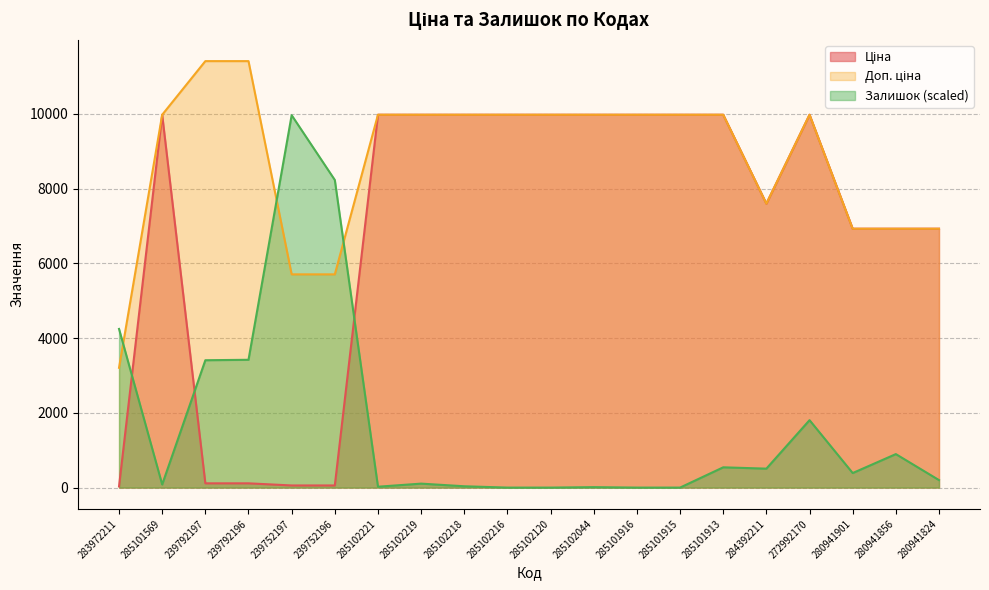

True or false: Доп. ціна and Ціна intersect in this chart.

False